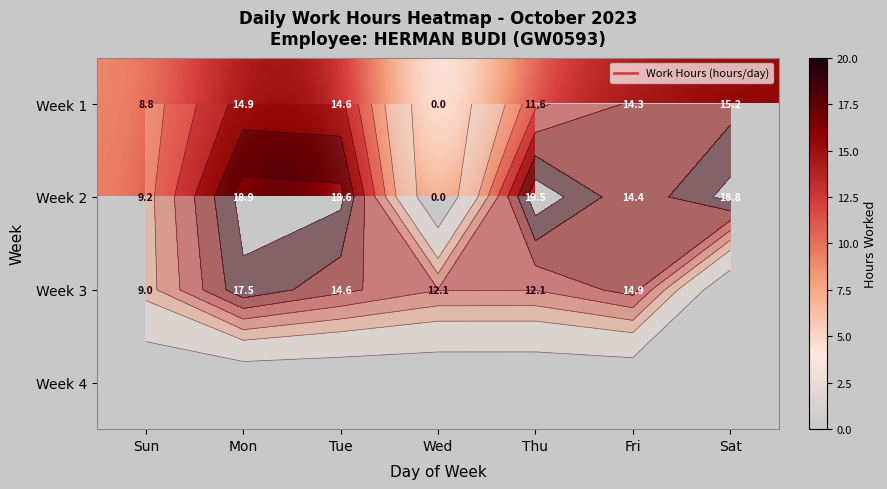

What is the sum of all Week 1 values?

79.5